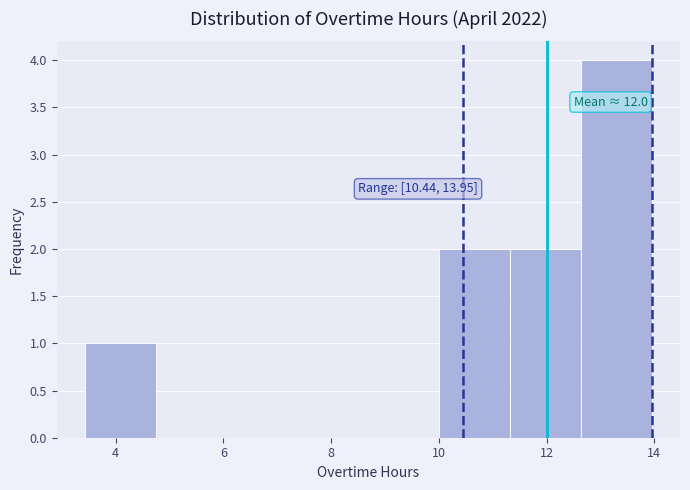

Which range on the x-axis has the tallest bar?

12.6 to 14.0